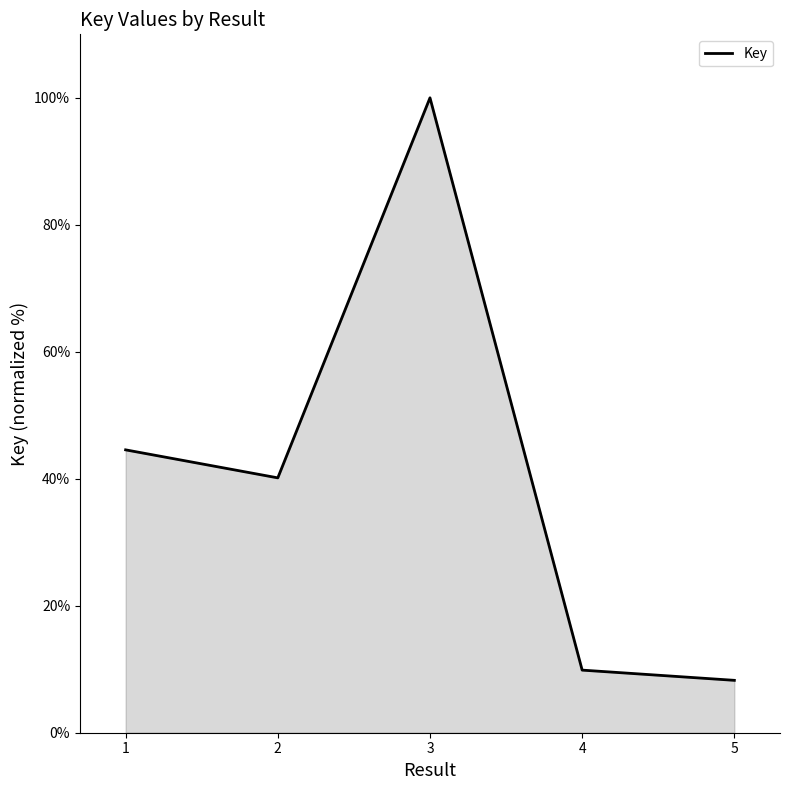

List the labels in order of value, smallest first.

5, 4, 2, 1, 3